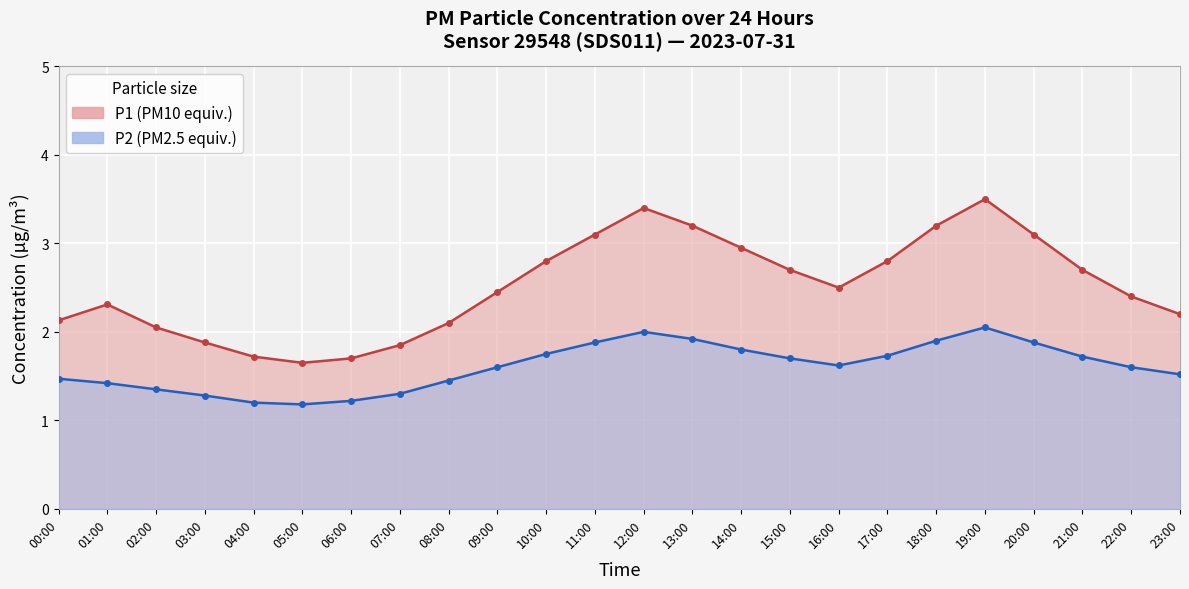

In P2, how many points are lower than both neighbors (excluding endpoints)?

2